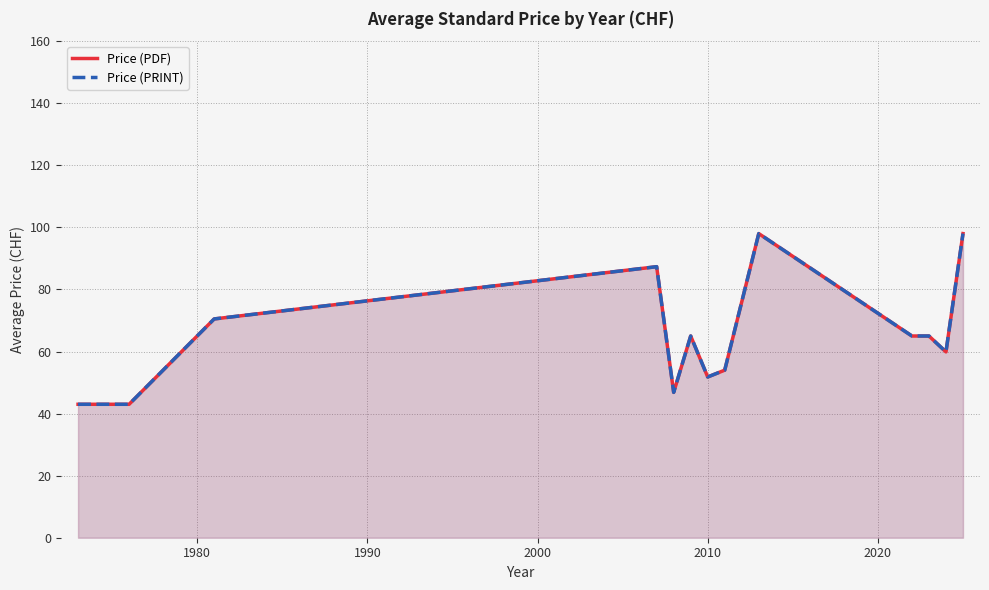

Is it true that Price (PRINT) equals 79.6 at 2010?

False